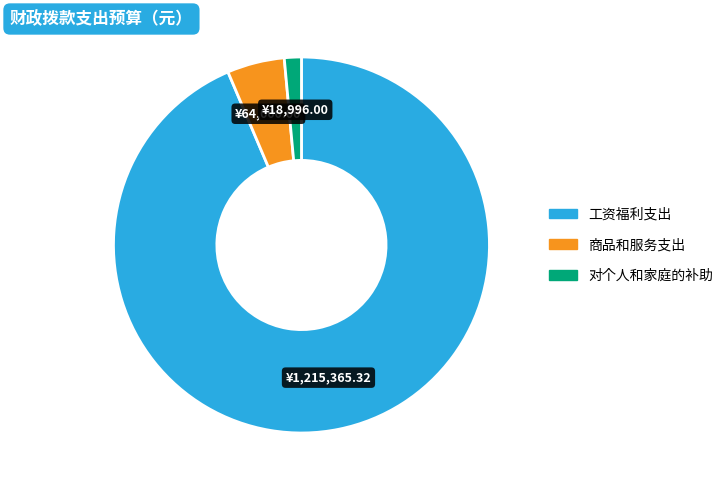

Combined, do 对个人和家庭的补助 and 工资福利支出 account for over 50%?

Yes